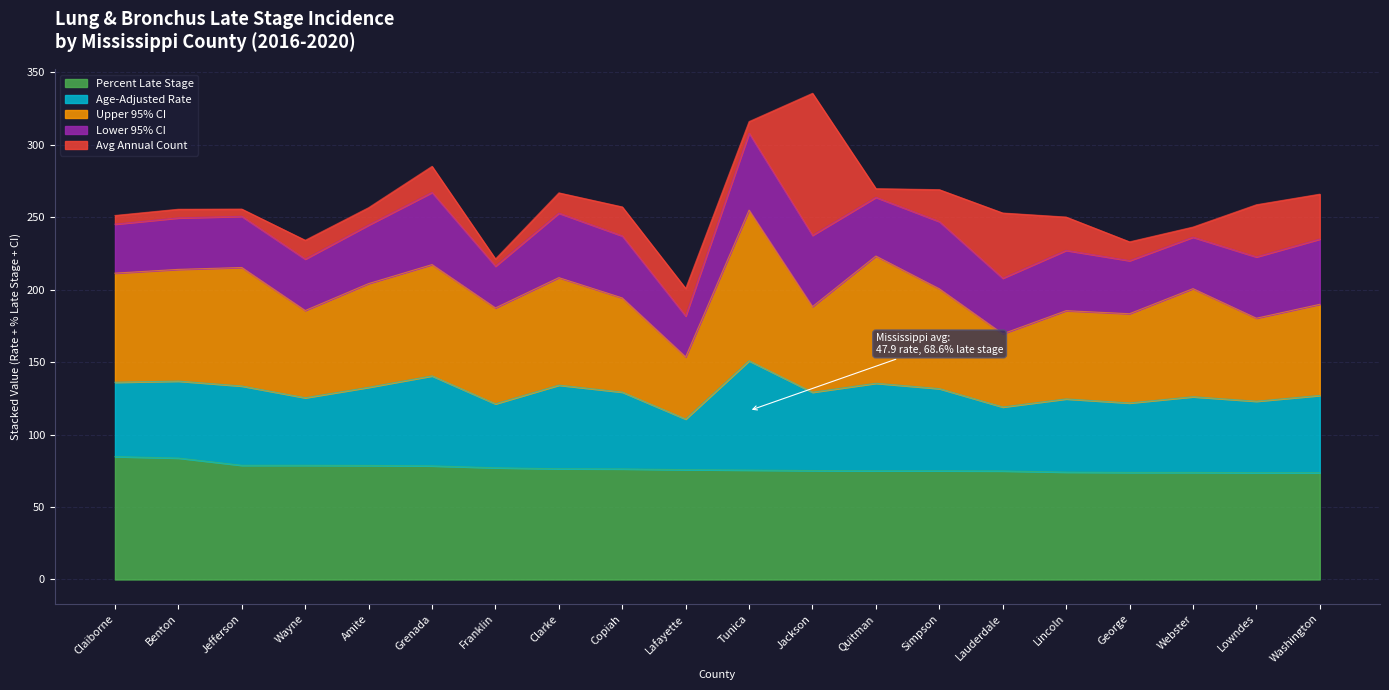

What is the highest value of the Percent Late Stage series?

84.8